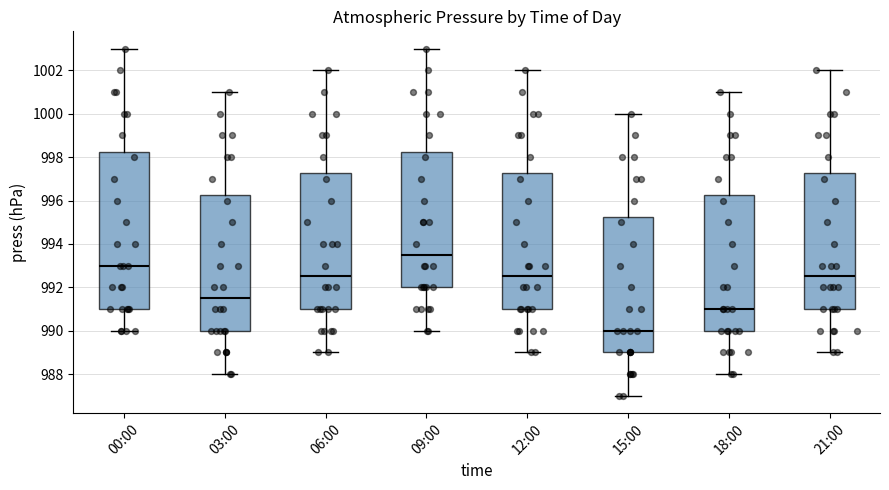

Reading left to right, transcribe this box plot: for each box, give where its median line is, the range the box spans, and where its two whiskers end, as read against the y-axis. The values are not printed on the chart, so give them approximately, as read against the axis.

00:00: median 993.0, box 991.0 to 998.2, whiskers 990.0 to 1003.0
03:00: median 991.6, box 990.0 to 996.2, whiskers 988.0 to 1001.0
06:00: median 992.6, box 991.0 to 997.2, whiskers 989.0 to 1002.0
09:00: median 993.6, box 992.0 to 998.2, whiskers 990.0 to 1003.0
12:00: median 992.6, box 991.0 to 997.2, whiskers 989.0 to 1002.0
15:00: median 990.0, box 989.0 to 995.2, whiskers 987.0 to 1000.0
18:00: median 991.0, box 990.0 to 996.2, whiskers 988.0 to 1001.0
21:00: median 992.6, box 991.0 to 997.2, whiskers 989.0 to 1002.0